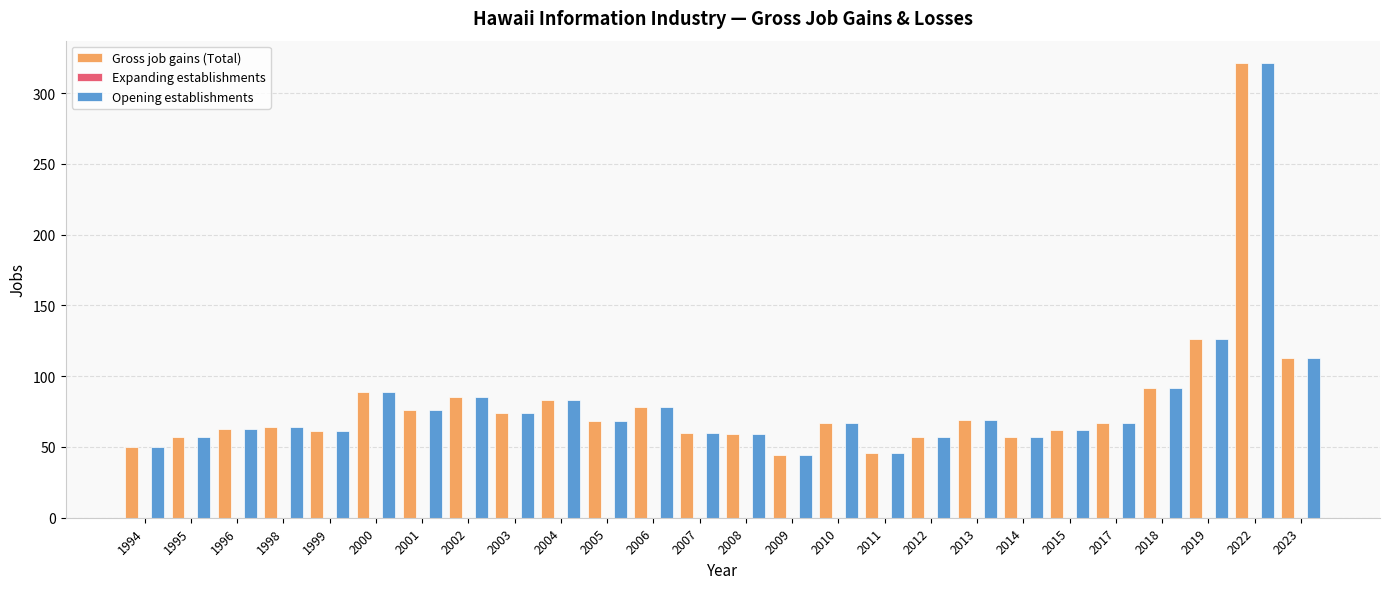

At which label does Gross job gains (Total) first exceed 67?

2000